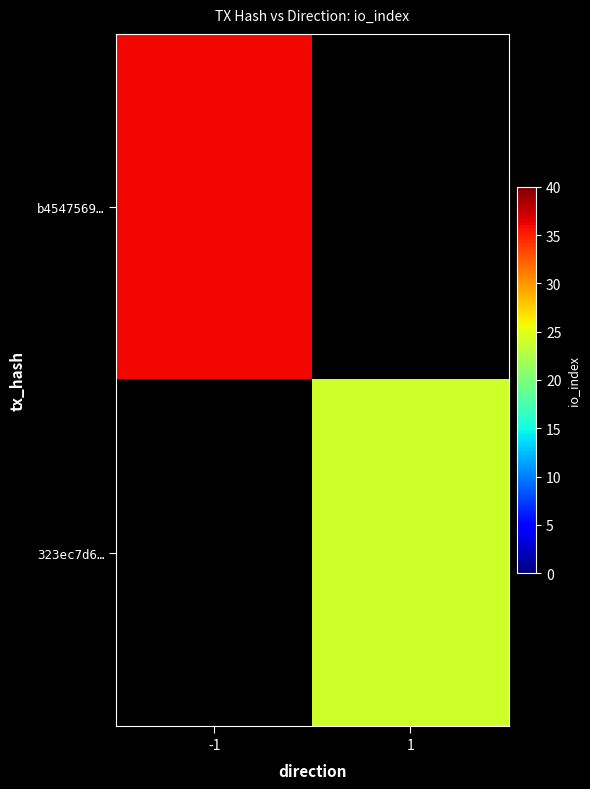

How many categories are shown in the chart?

2